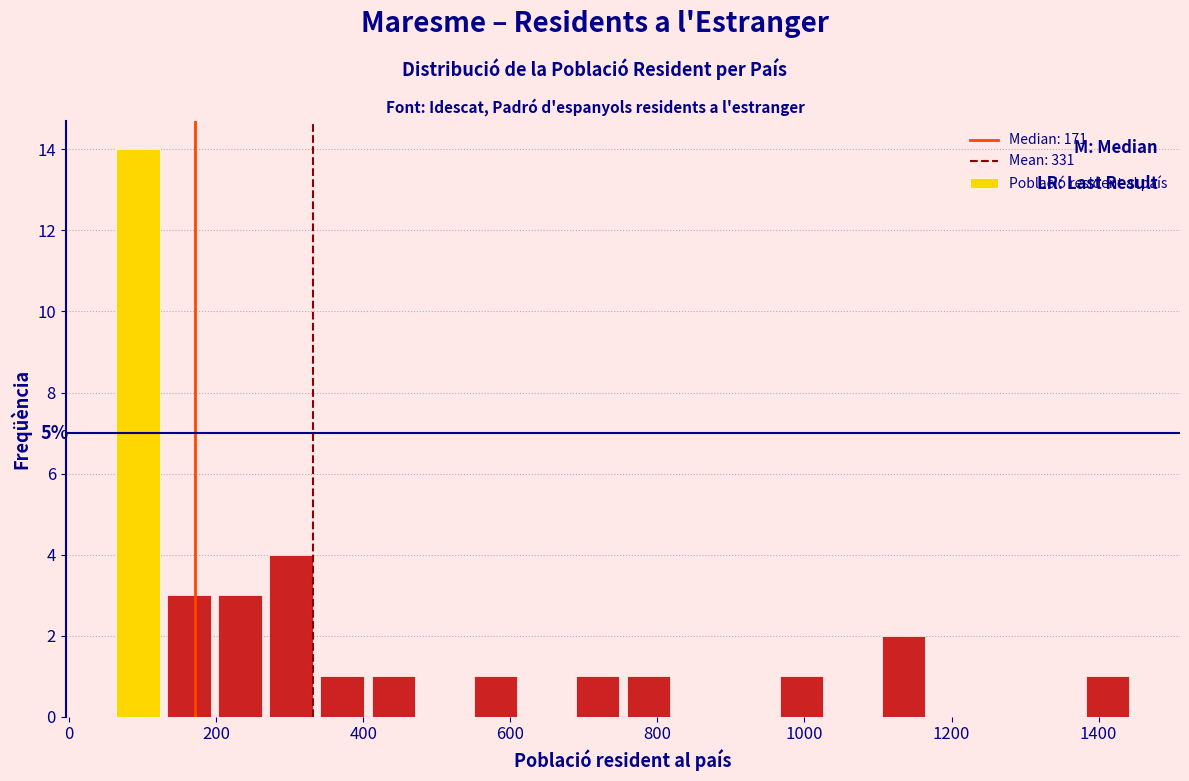

Around what value on the x-axis is the tallest bar? Give the approximate position of its centre, as read against the axis.

100